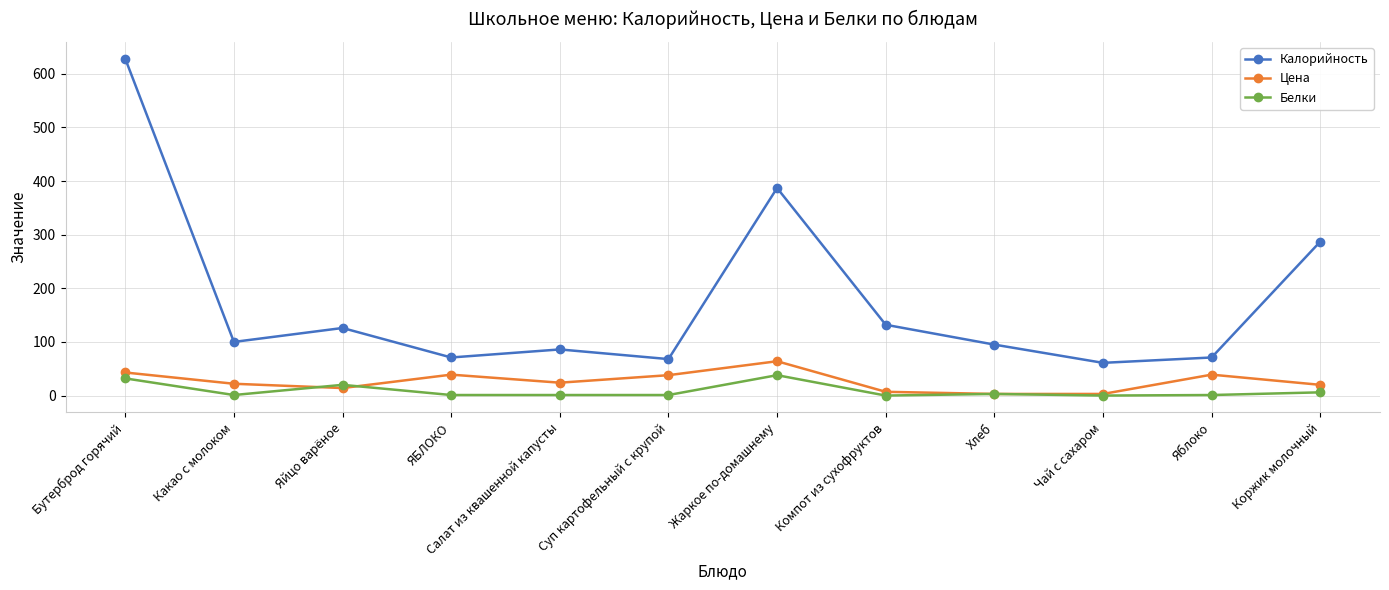

What is the label of the 2nd point from the right?

Яблоко